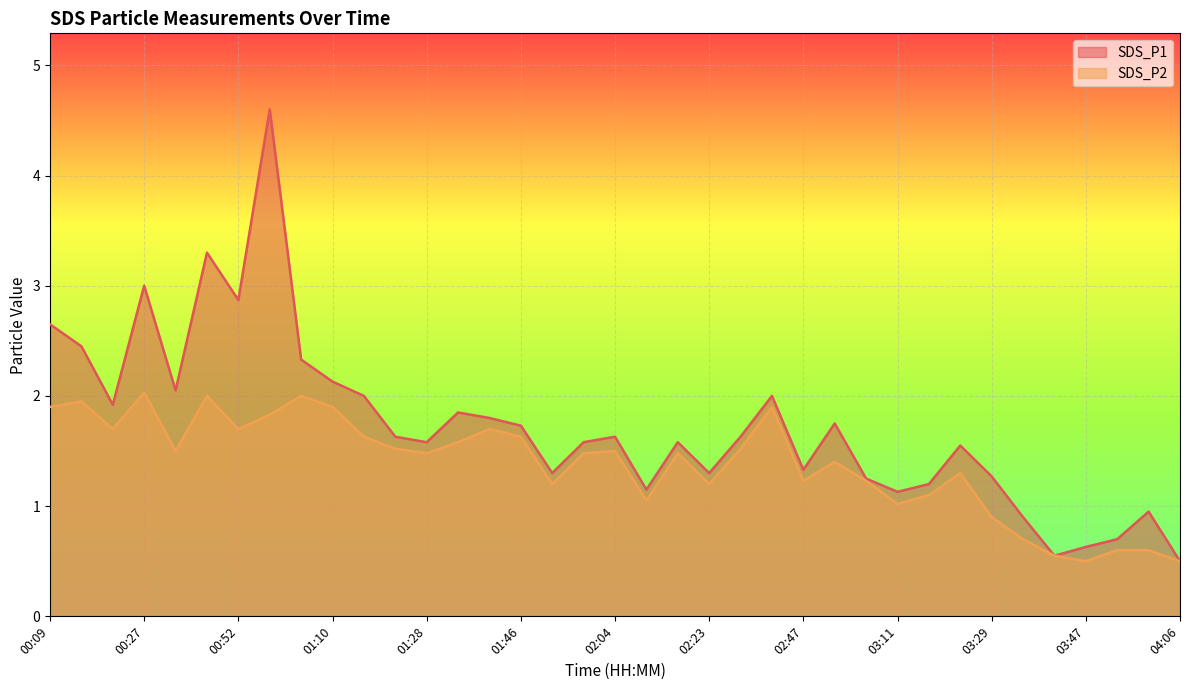

True or false: SDS_P1 and SDS_P2 intersect in this chart.

False